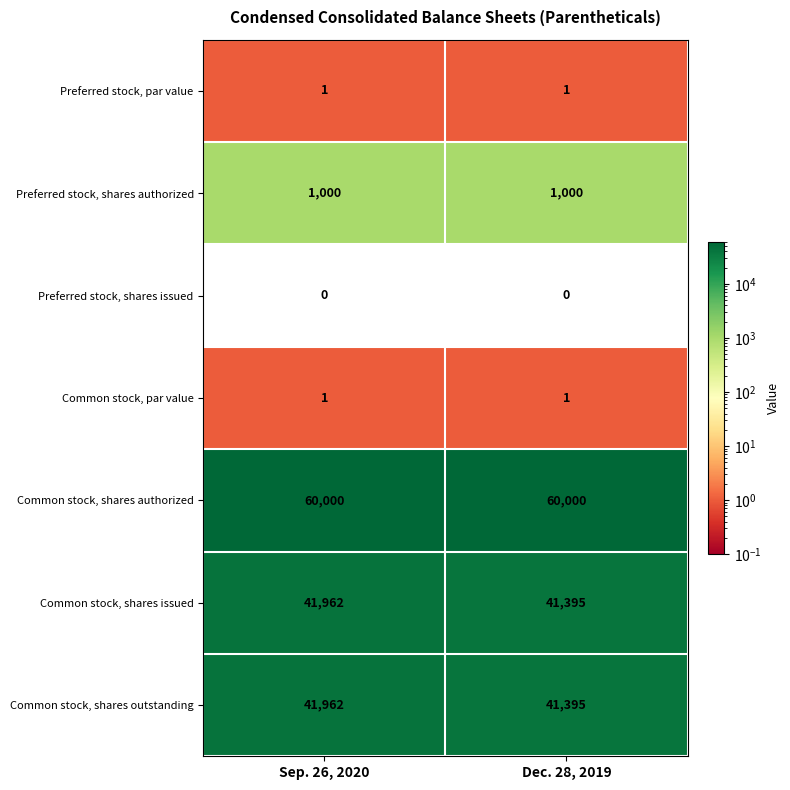

What is the sum of the Common stock, shares issued values at Sep. 26, 2020 and Dec. 28, 2019?

83357